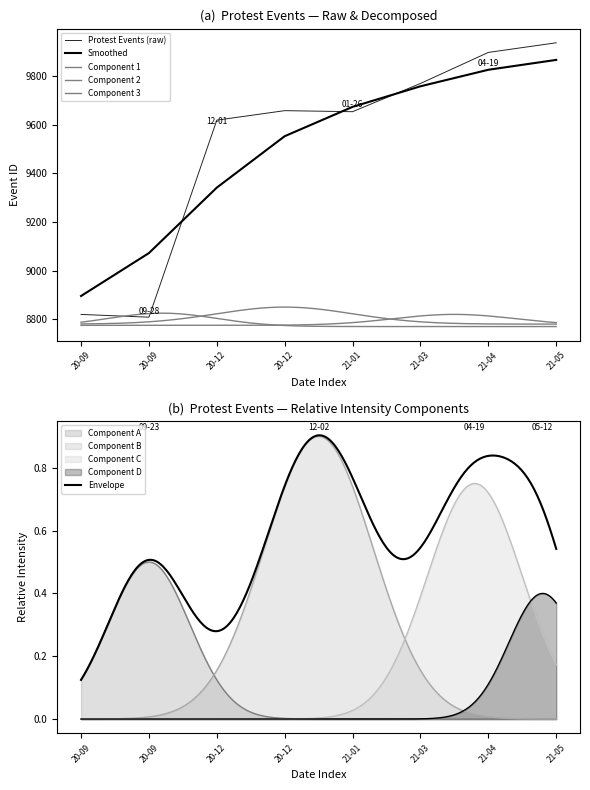

What is the ratio of the value at 2020-09-23 to the value at 2020-09-28?

1.0